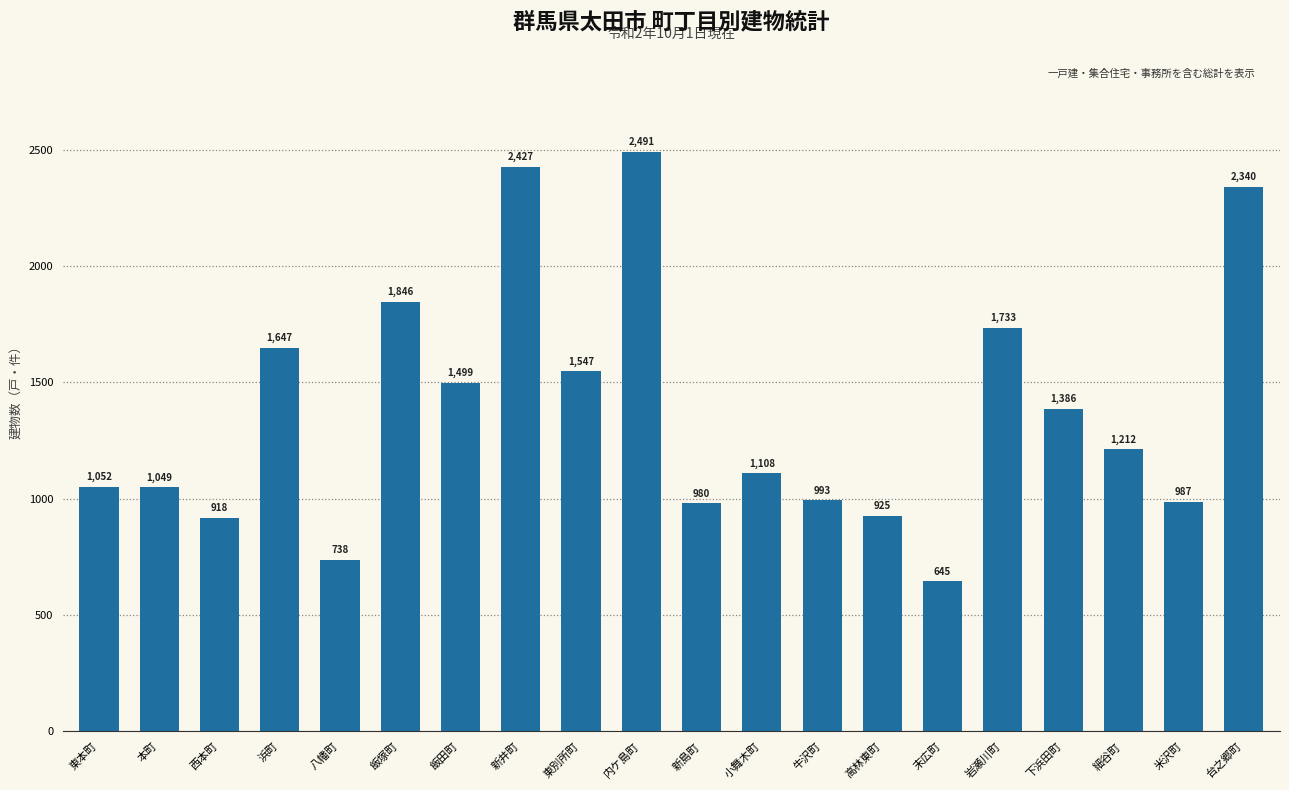

What is the sum of all values?

27523